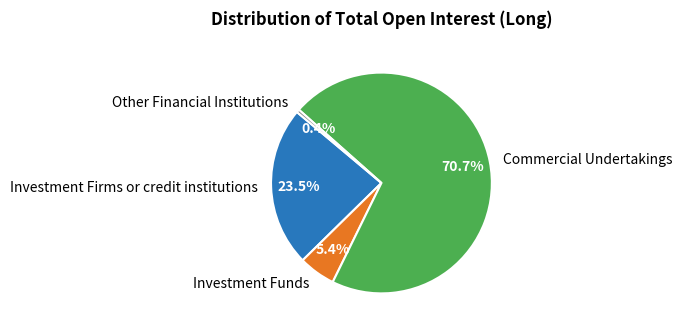

What is the ratio of the value at Investment Firms or credit institutions to the value at Investment Funds?

4.4